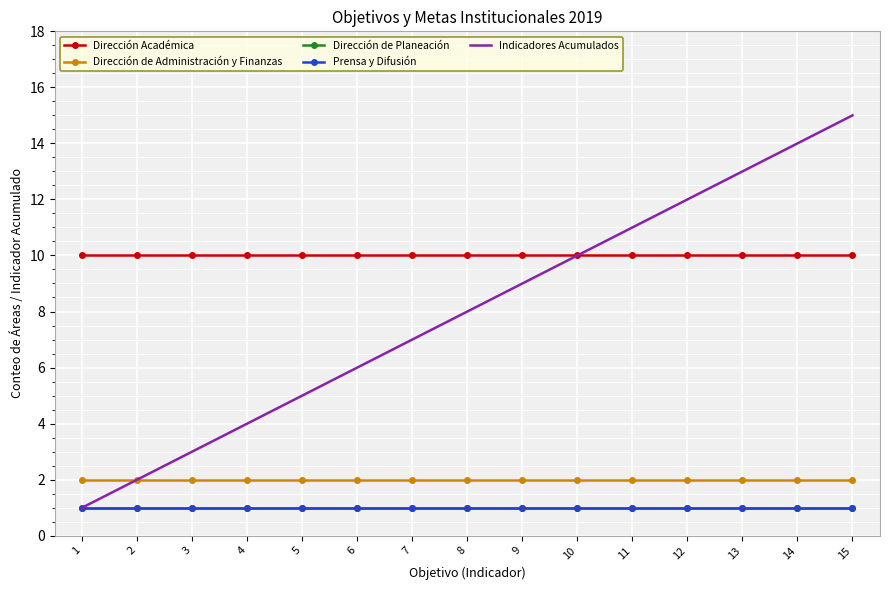

How many categories are shown in the chart?

15